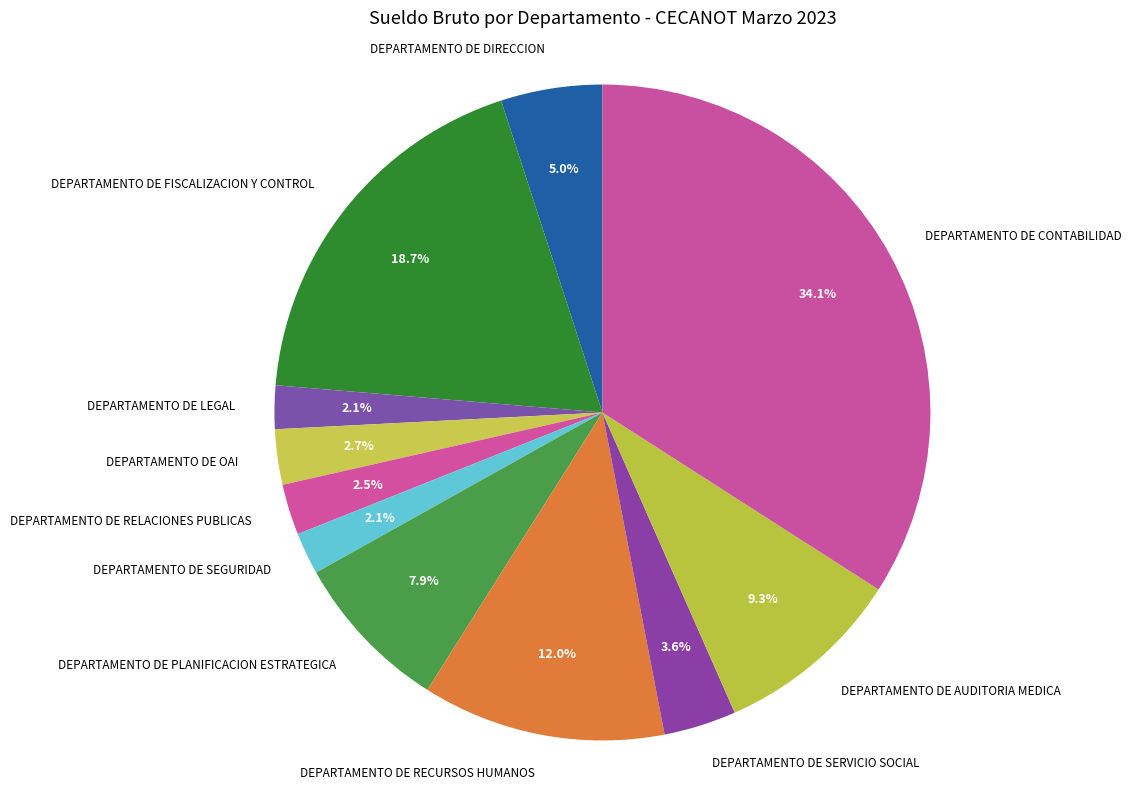

How many slices are in this pie chart?

11